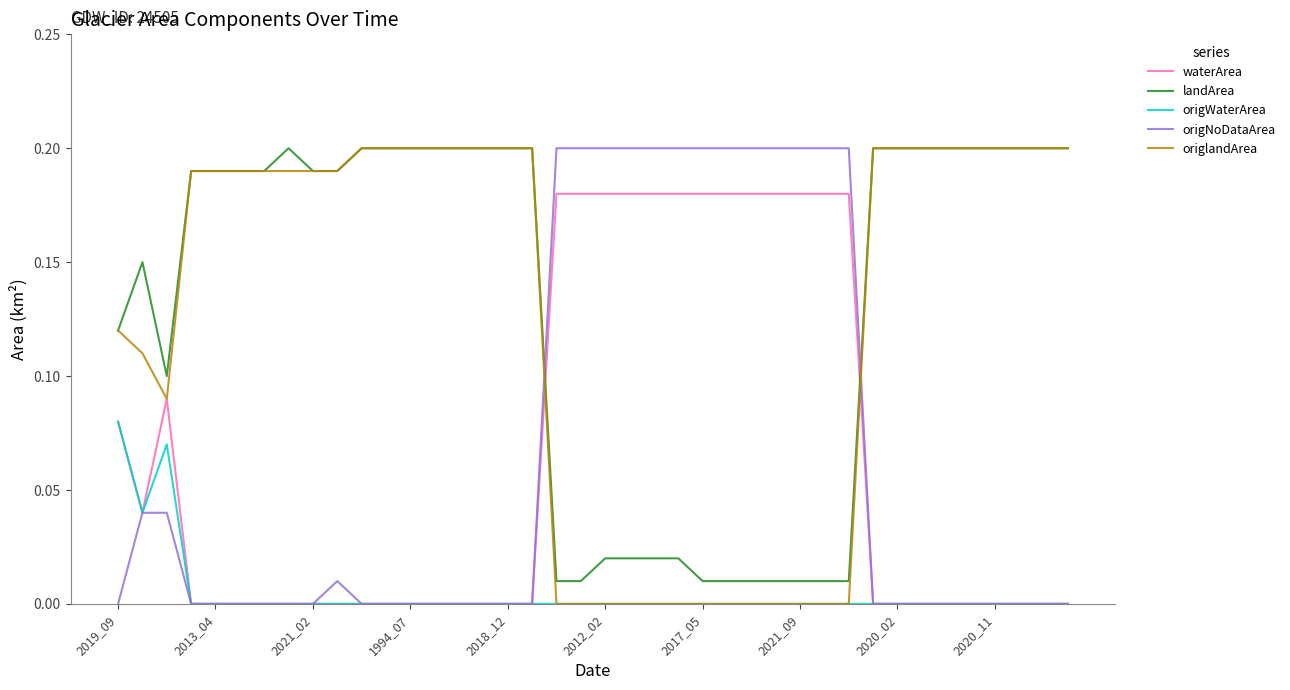

How many intersections are there between landArea and origNoDataArea?

2